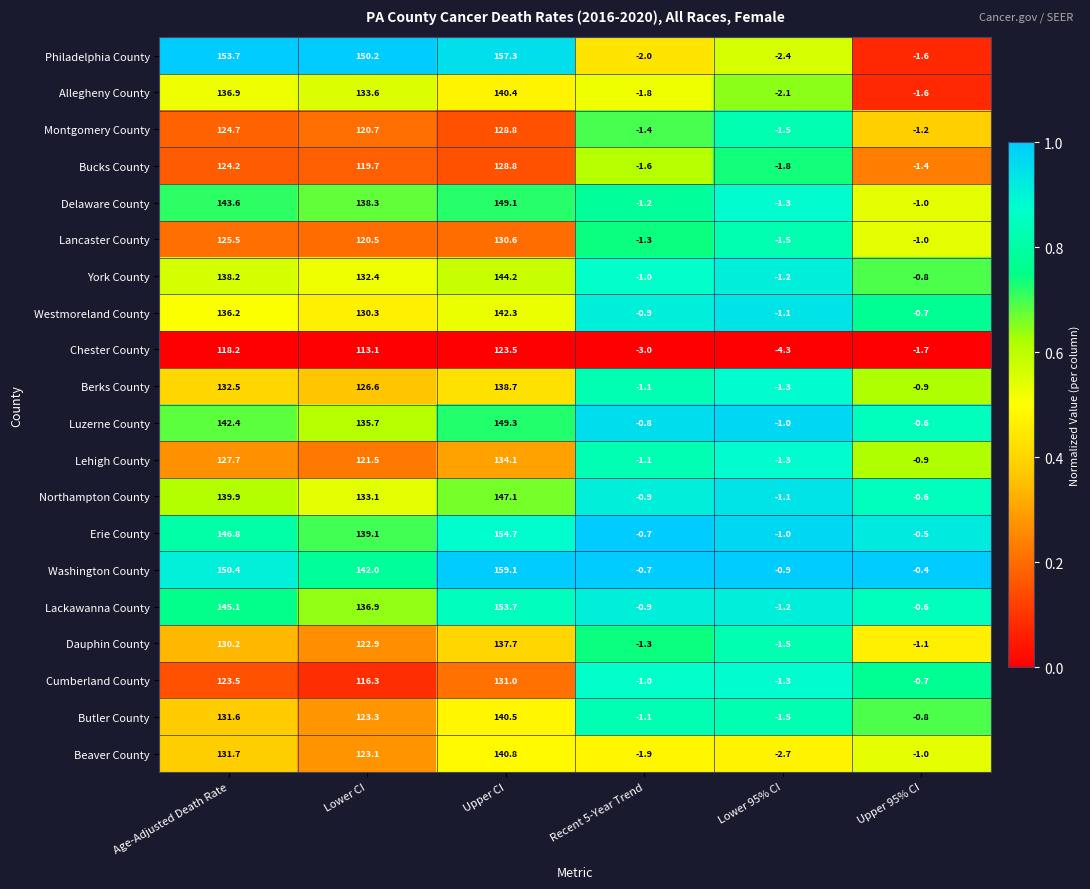

Which series has the widest spread of values?

Washington County